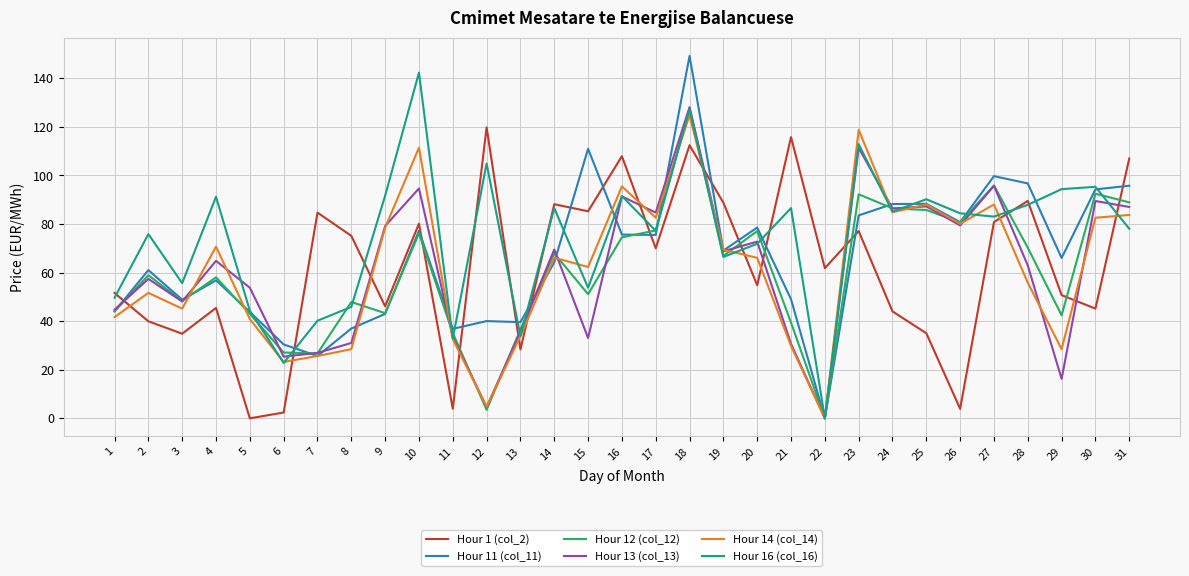

Where does the Hour 12 (col_12) series first go above 58?

2